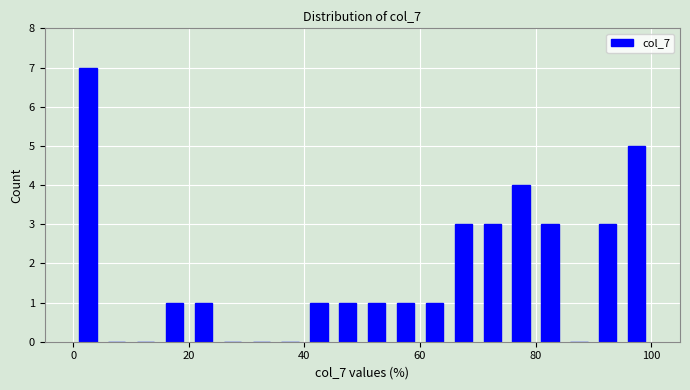

Read against the x-axis, roughly where is the centre of the tallest bar?

2